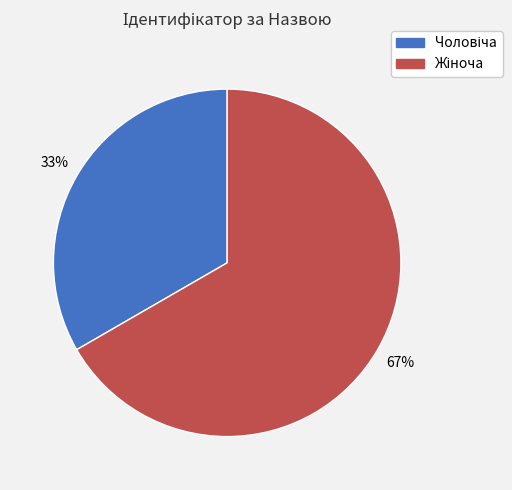

Does any single category account for the majority?

Yes